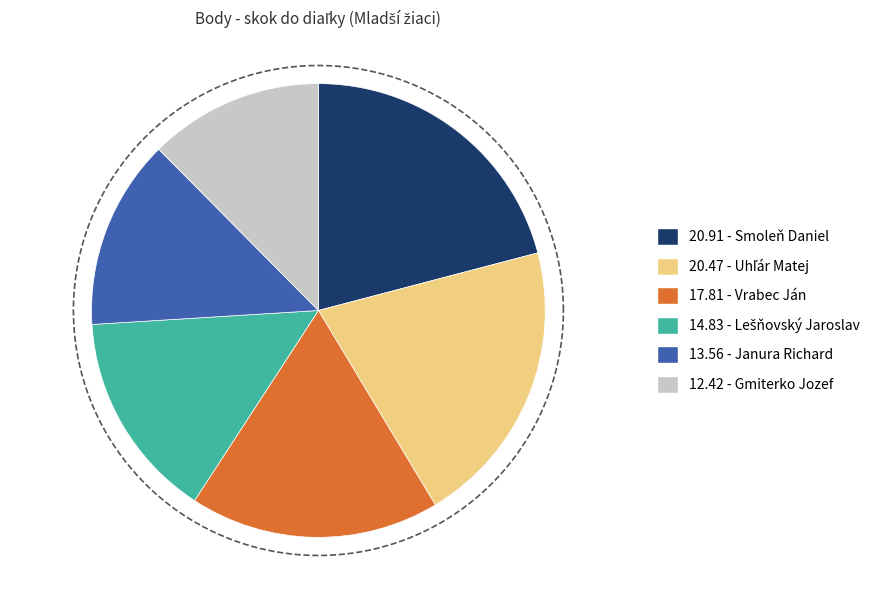

The Gmiterko Jozef slice represents 1% of the pie. True or false?

False